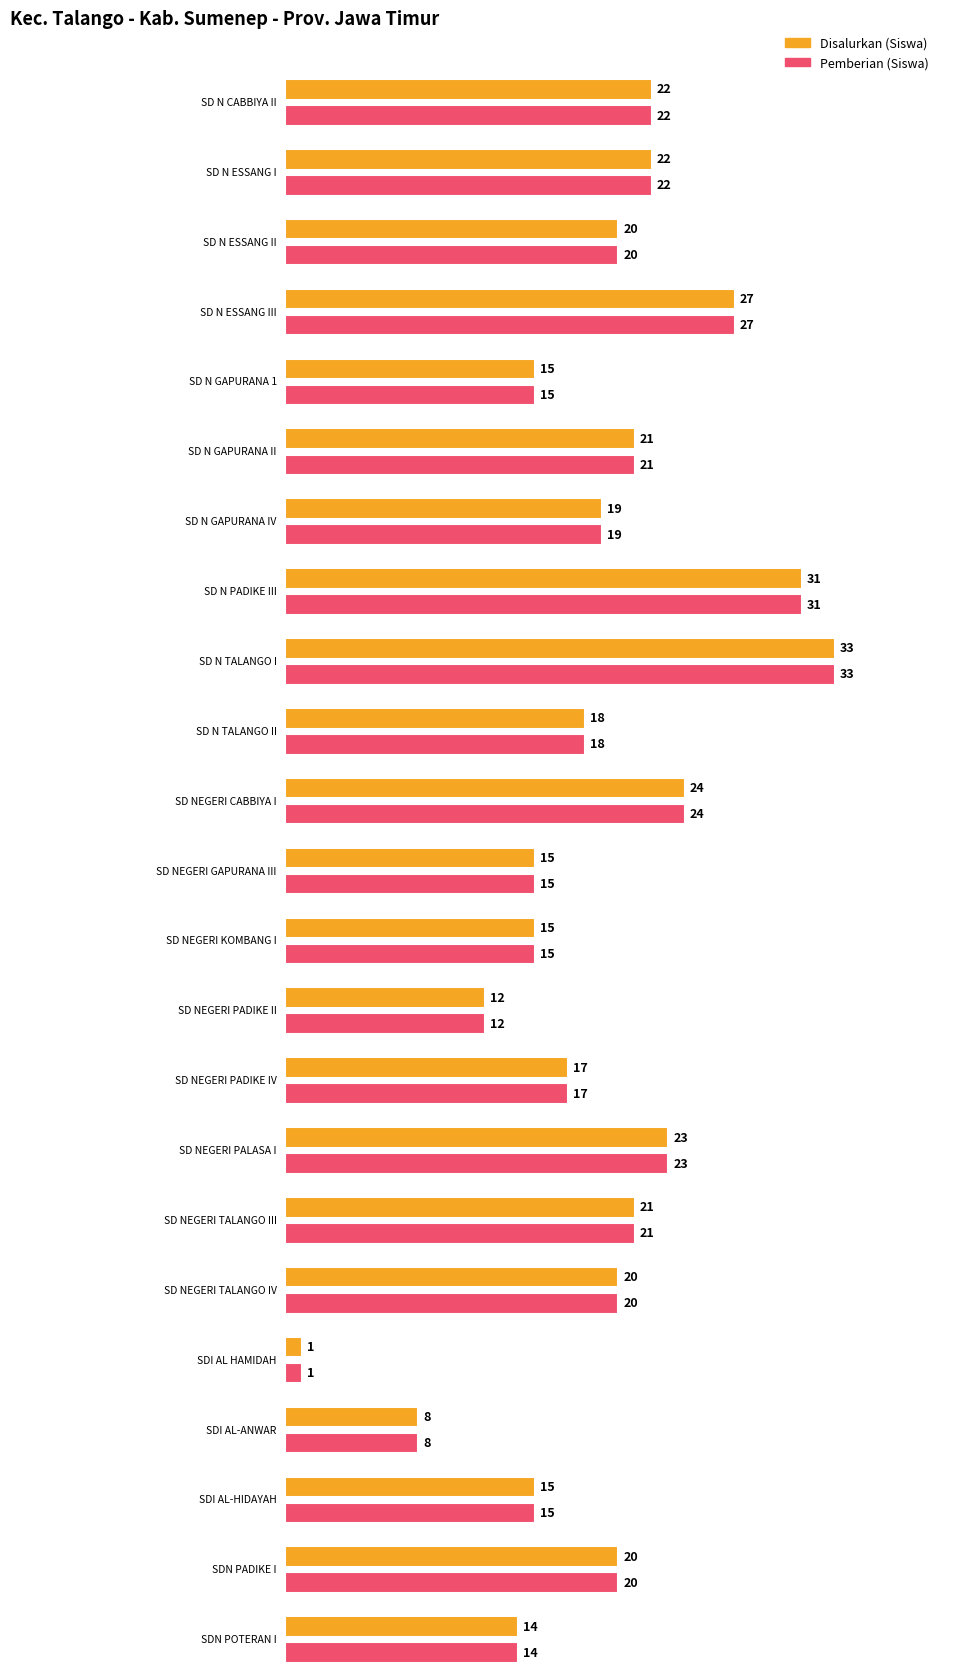

Which label corresponds to the largest value in the chart?

SD N TALANGO I